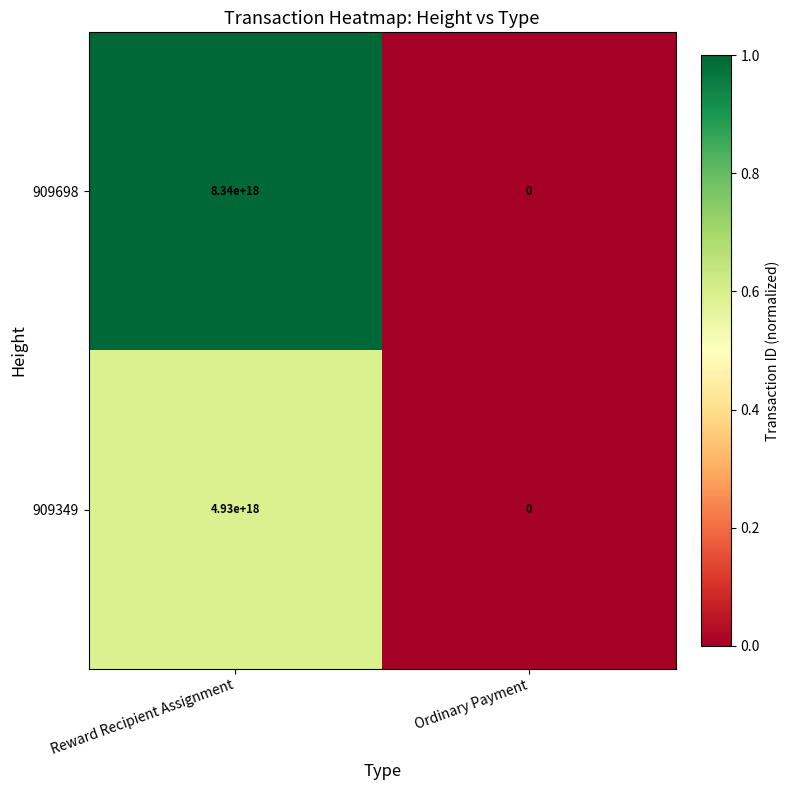

List the series in order of their overall mean, highest first.

909698, 909349